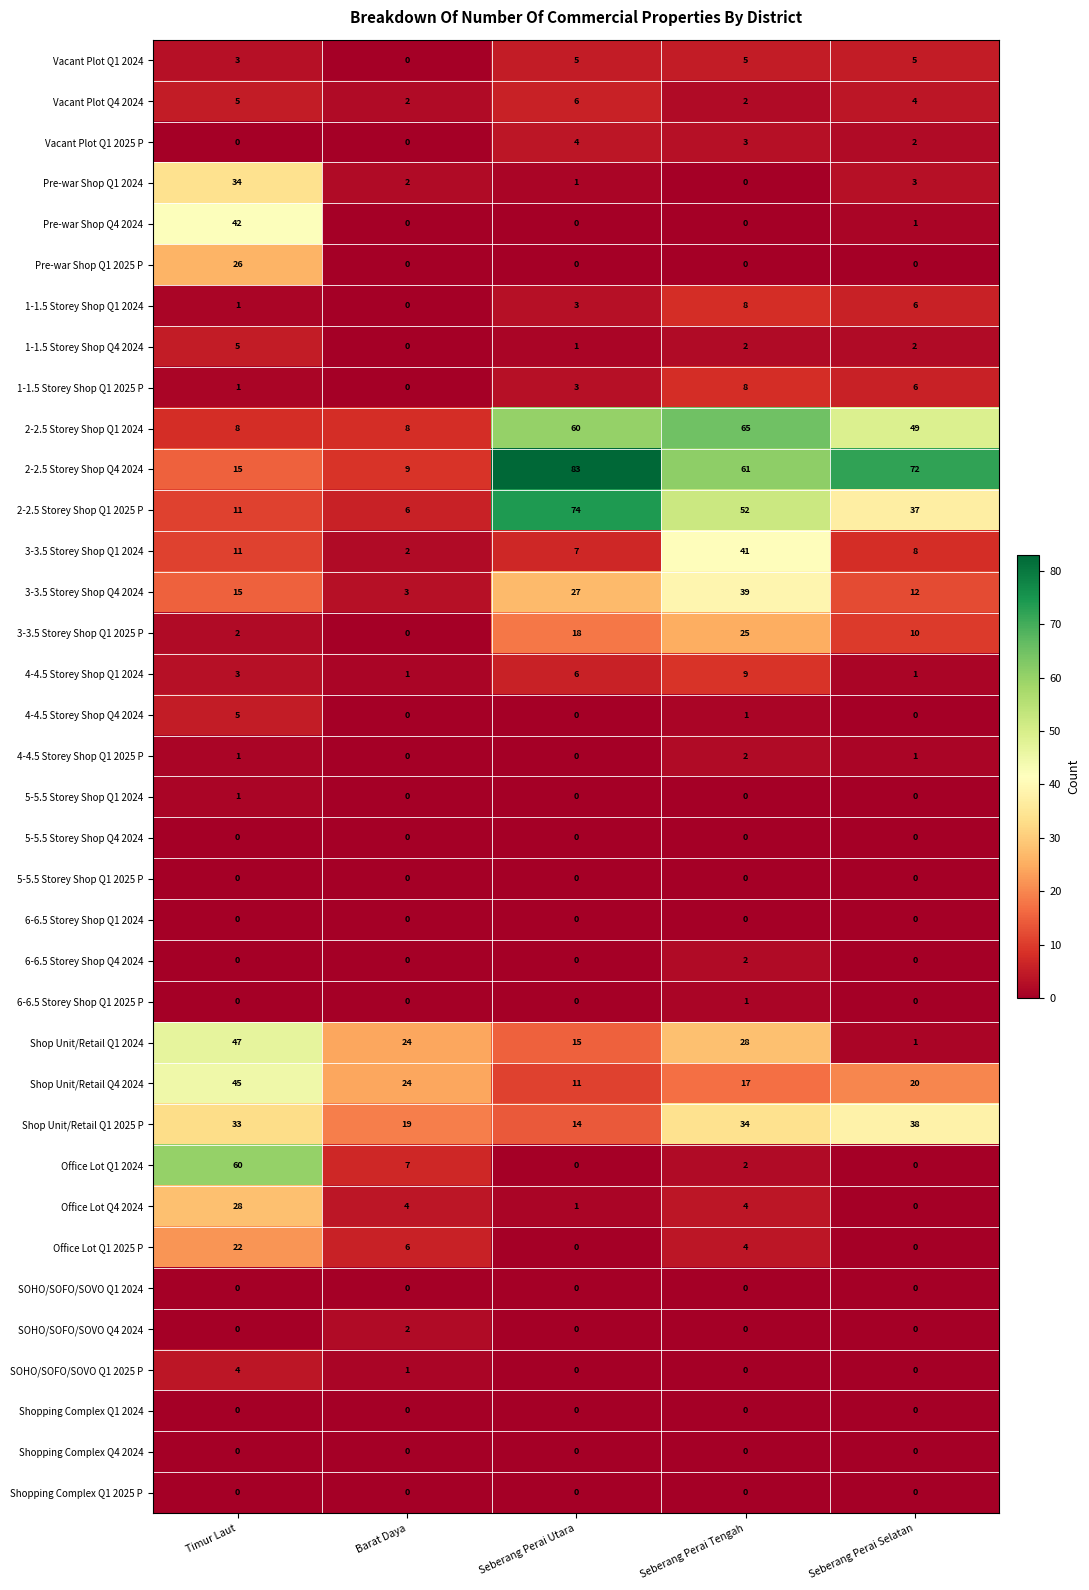

Which series has the largest range (max minus min)?

2-2.5 Storey Shop Q4 2024